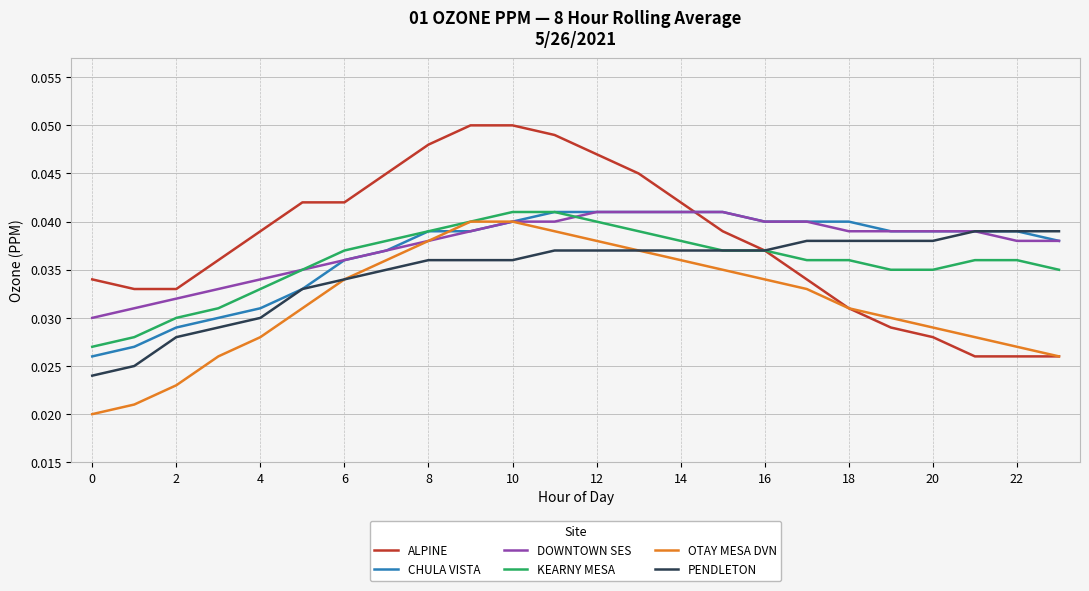

How many categories are shown in the chart?

24